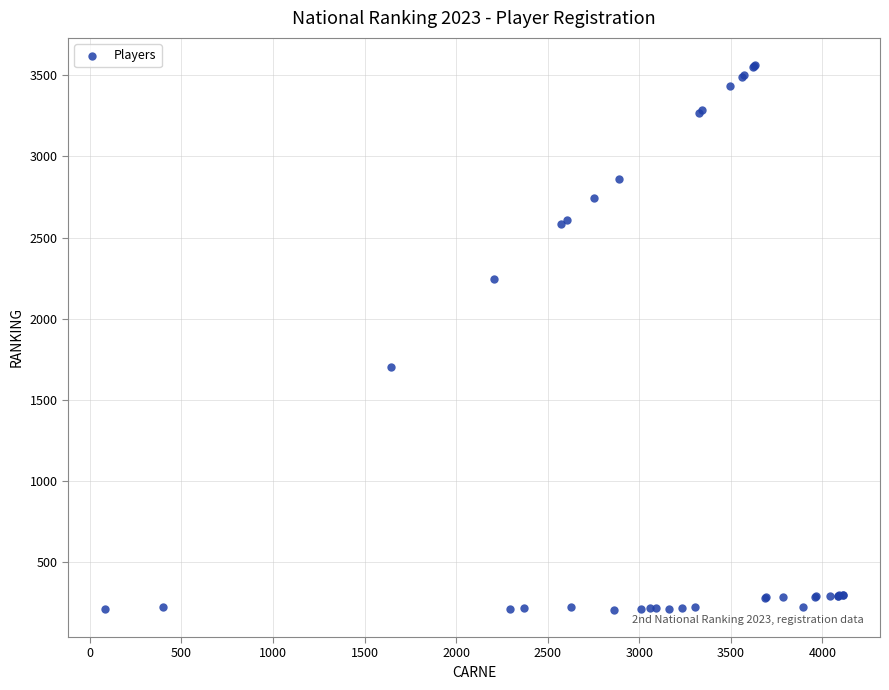

What Y value in the scatter plot is closest to 1885?

1705